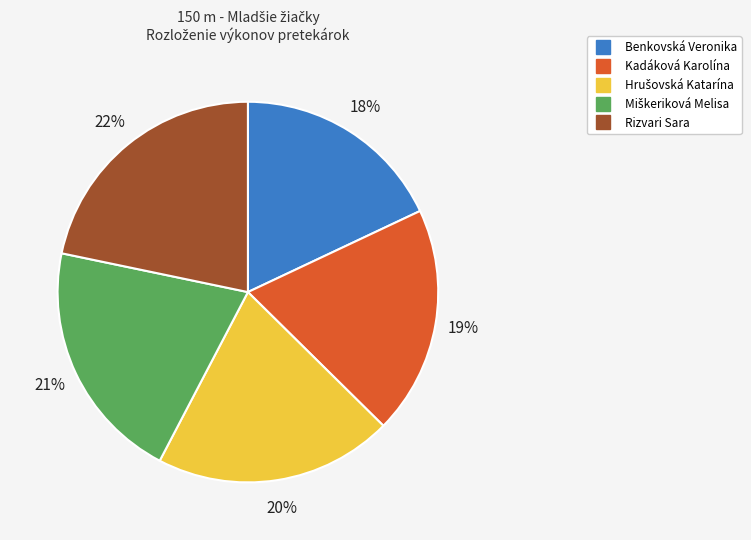

True or false: Benkovská Veronika accounts for 28% of the total.

False